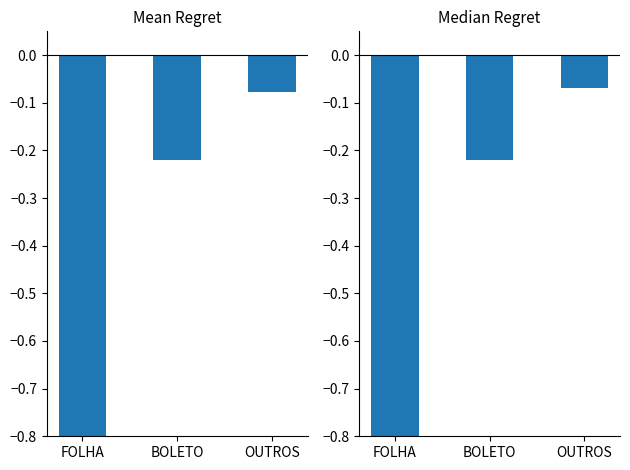

What is the sum of the Median Regret values at FOLHA and BOLETO?

-1.1